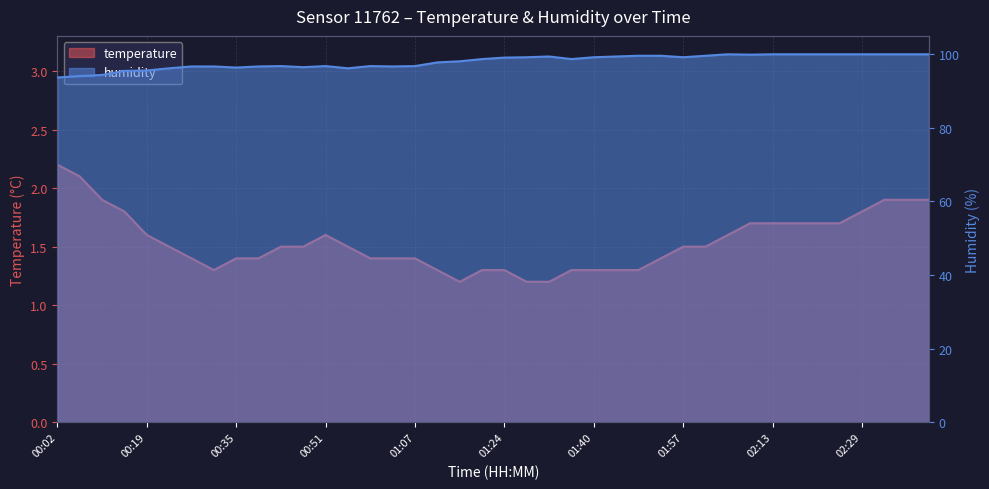

Reading left to right, transcribe all the data shown in this chart.

temperature: 00:02=2.2	00:06=2.1	00:10=1.9	00:14=1.8	00:19=1.6	00:23=1.5	00:27=1.4	00:31=1.3	00:35=1.4	00:39=1.4	00:43=1.5	00:47=1.5	00:51=1.6	00:55=1.5	00:59=1.4	01:03=1.4	01:07=1.4	01:11=1.3	01:16=1.2	01:20=1.3	01:24=1.3	01:28=1.2	01:32=1.2	01:36=1.3	01:40=1.3	01:44=1.3	01:48=1.3	01:52=1.4	01:57=1.5	02:01=1.5	02:05=1.6	02:09=1.7	02:13=1.7	02:17=1.7	02:21=1.7	02:25=1.7	02:29=1.8	02:34=1.9	02:38=1.9	02:42=1.9
humidity: 00:02=93.6	00:06=94.0	00:10=94.3	00:14=95.4	00:19=95.5	00:23=96.1	00:27=96.6	00:31=96.6	00:35=96.3	00:39=96.6	00:43=96.7	00:47=96.4	00:51=96.7	00:55=96.1	00:59=96.7	01:03=96.6	01:07=96.7	01:11=97.7	01:16=98.0	01:20=98.6	01:24=99.0	01:28=99.1	01:32=99.3	01:36=98.6	01:40=99.1	01:44=99.3	01:48=99.5	01:52=99.5	01:57=99.1	02:01=99.5	02:05=99.9	02:09=99.8	02:13=99.9	02:17=99.9	02:21=99.9	02:25=99.9	02:29=99.9	02:34=99.9	02:38=99.9	02:42=99.9